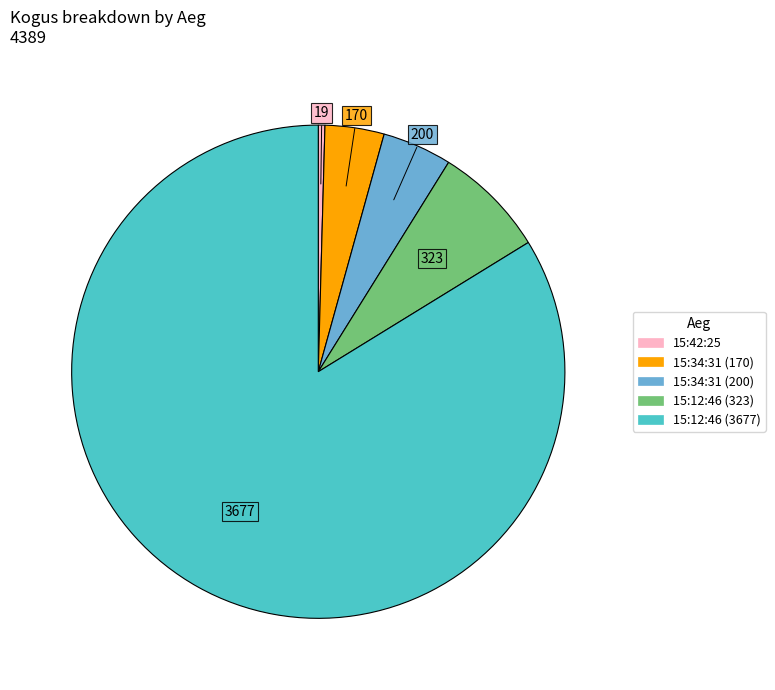

True or false: 15:34:31 (170) accounts for 4% of the total.

True